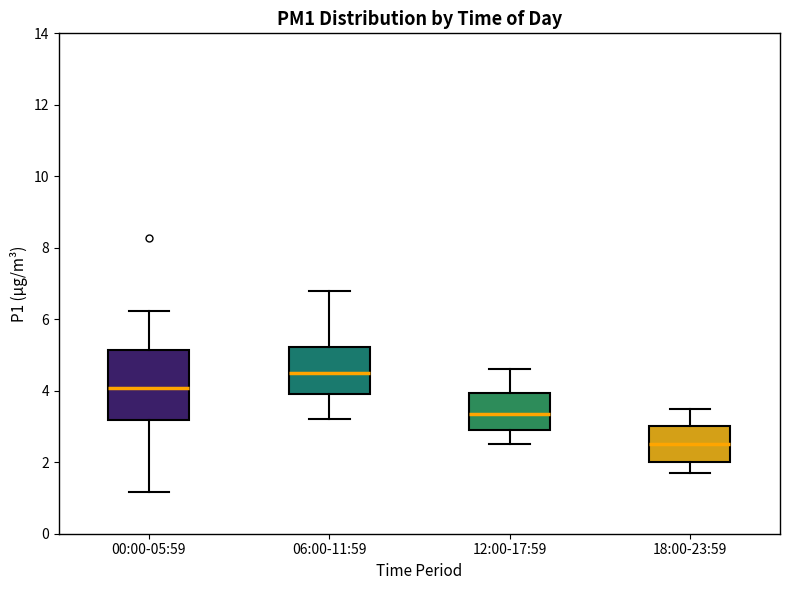

Reading left to right, read every box against the y-axis: the position of its median line, the range the box covers, and the ends of its whiskers. The values are not printed on the chart, so give them approximately, as read against the axis.

00:00-05:59: median 4.0, box 3.2 to 5.2, whiskers 1.2 to 6.2
06:00-11:59: median 4.6, box 4.0 to 5.2, whiskers 3.2 to 6.8
12:00-17:59: median 3.4, box 3.0 to 4.0, whiskers 2.6 to 4.6
18:00-23:59: median 2.6, box 2.0 to 3.0, whiskers 1.8 to 3.6